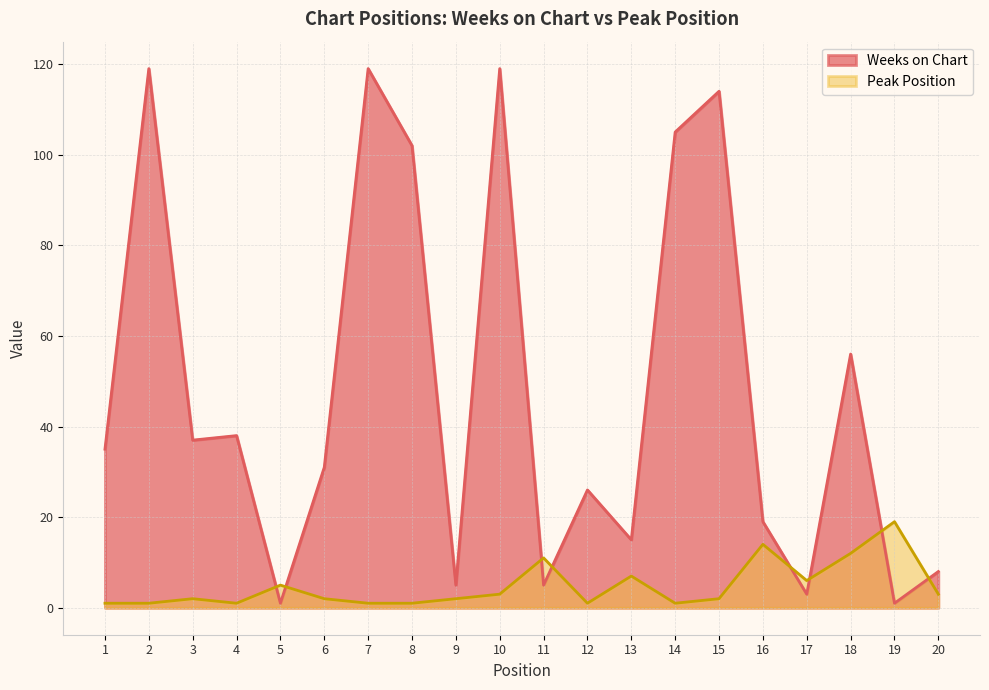

How many interior local valleys does the Weeks on Chart series have?

7